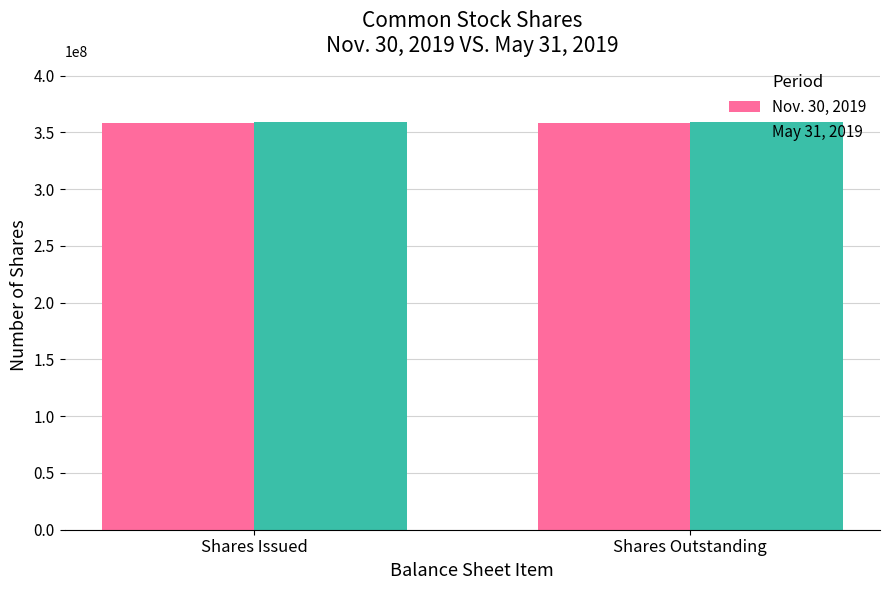

Reading right to left, transcribe all the data shown in this chart.

Nov. 30, 2019: Shares Outstanding=358400000	Shares Issued=358400000
May 31, 2019: Shares Outstanding=359300000	Shares Issued=359300000